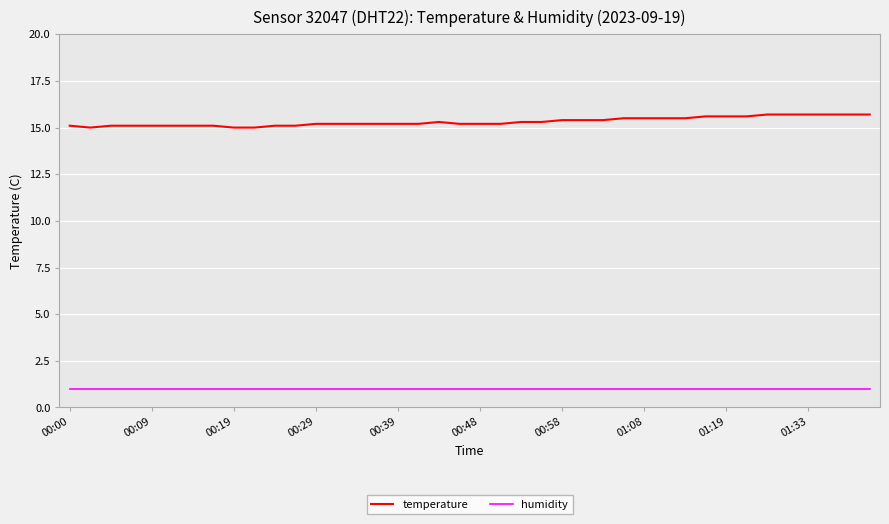

Does the chart have visible grid lines?

Yes